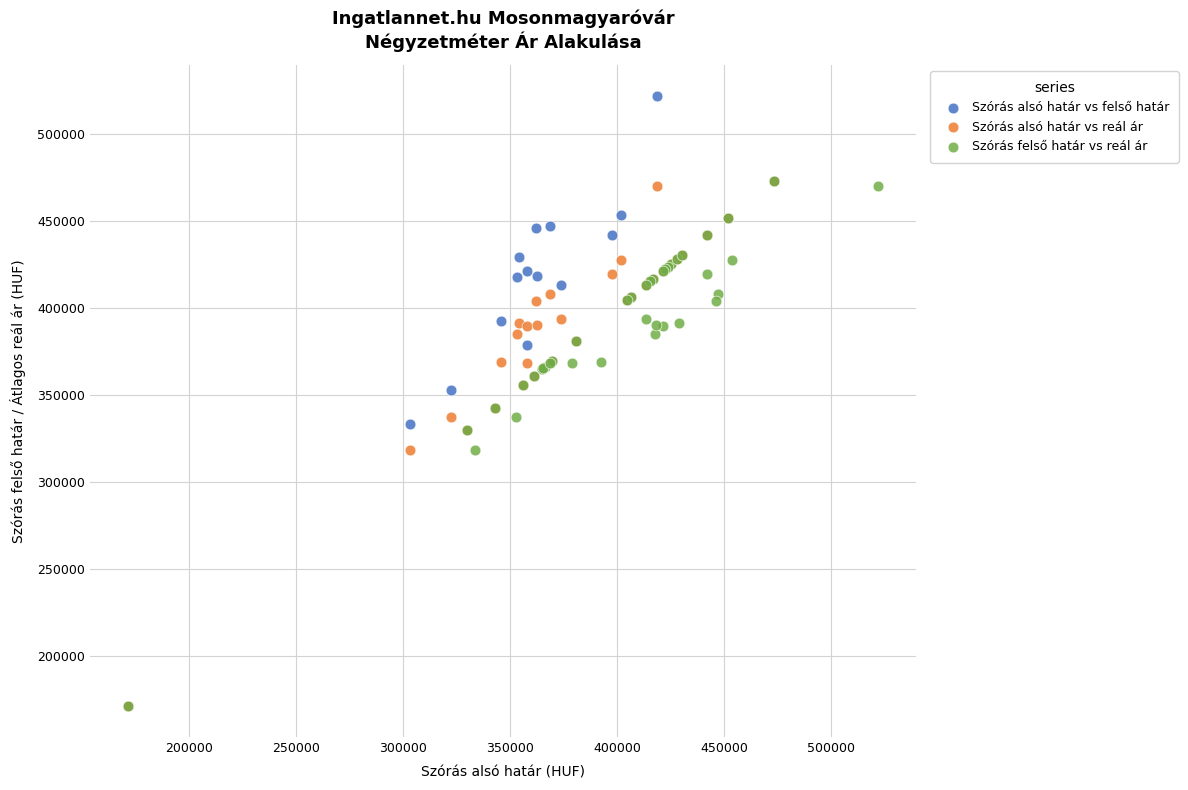

Which series has the largest Y range (max minus min)?

Szórás alsó határ vs felső határ